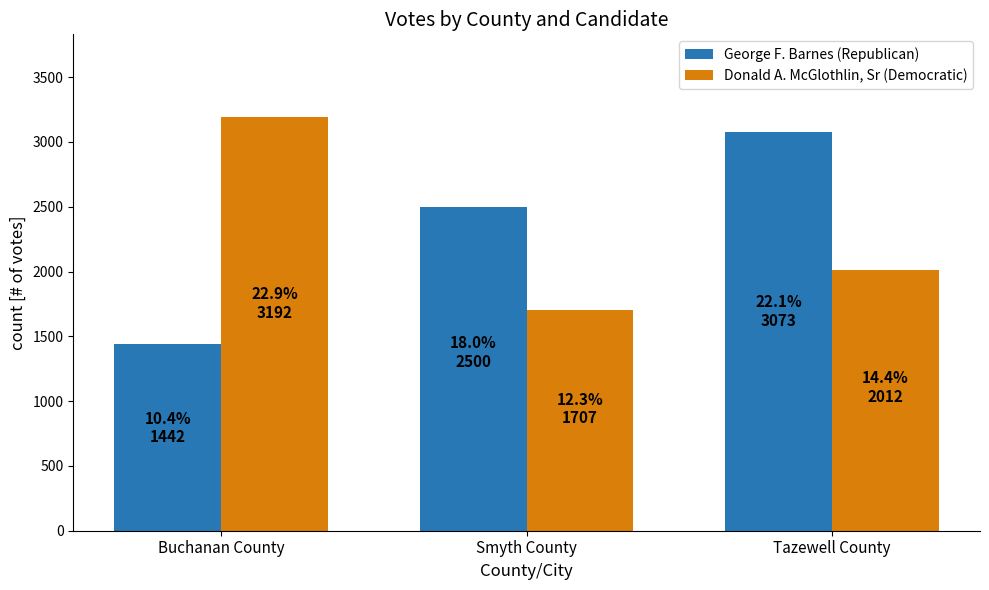

The value of George F. Barnes (Republican) at Buchanan County is 393. True or false?

False